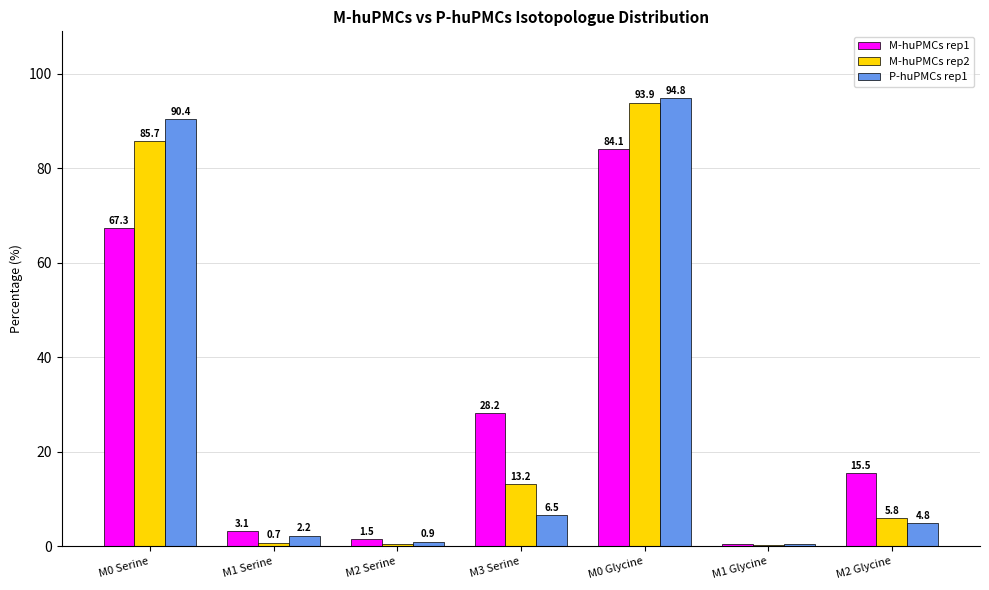

What is the total value across all series at M1 Serine?

5.9